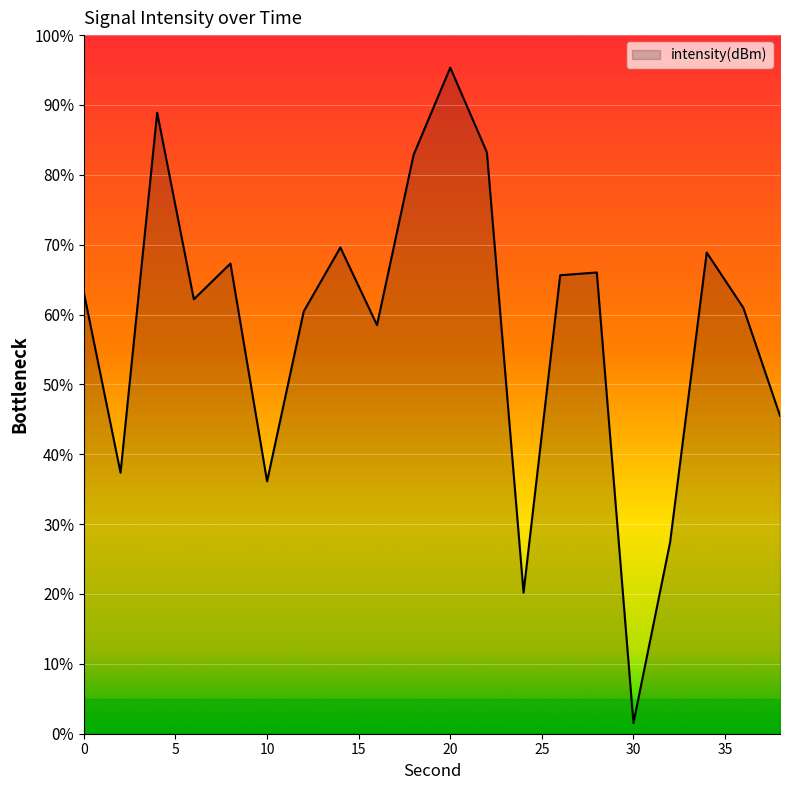

What is the sum of all values?

1161.1